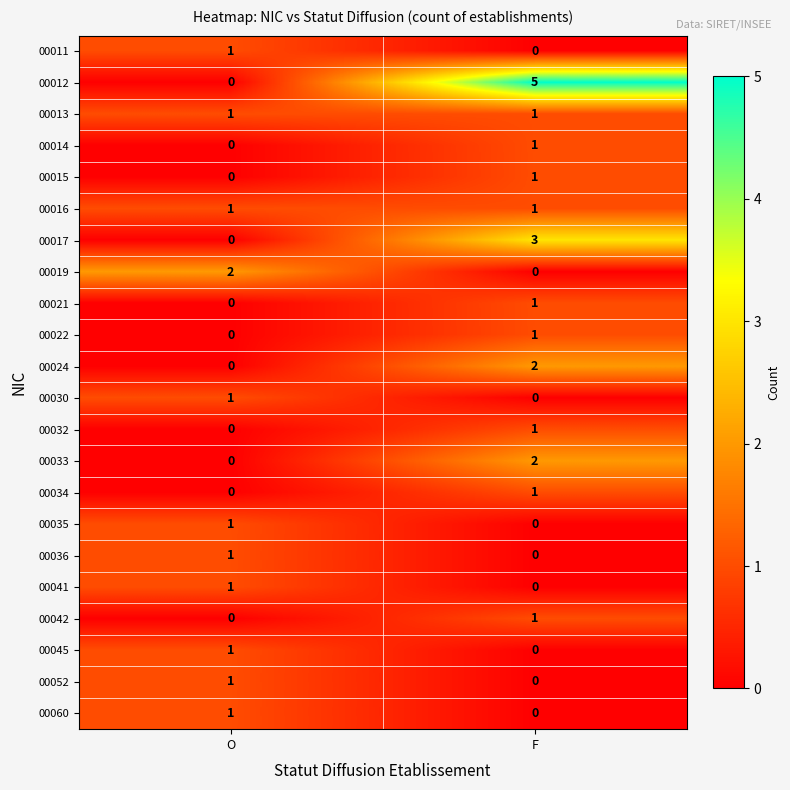

The value of 00017 at O is -1. True or false?

False